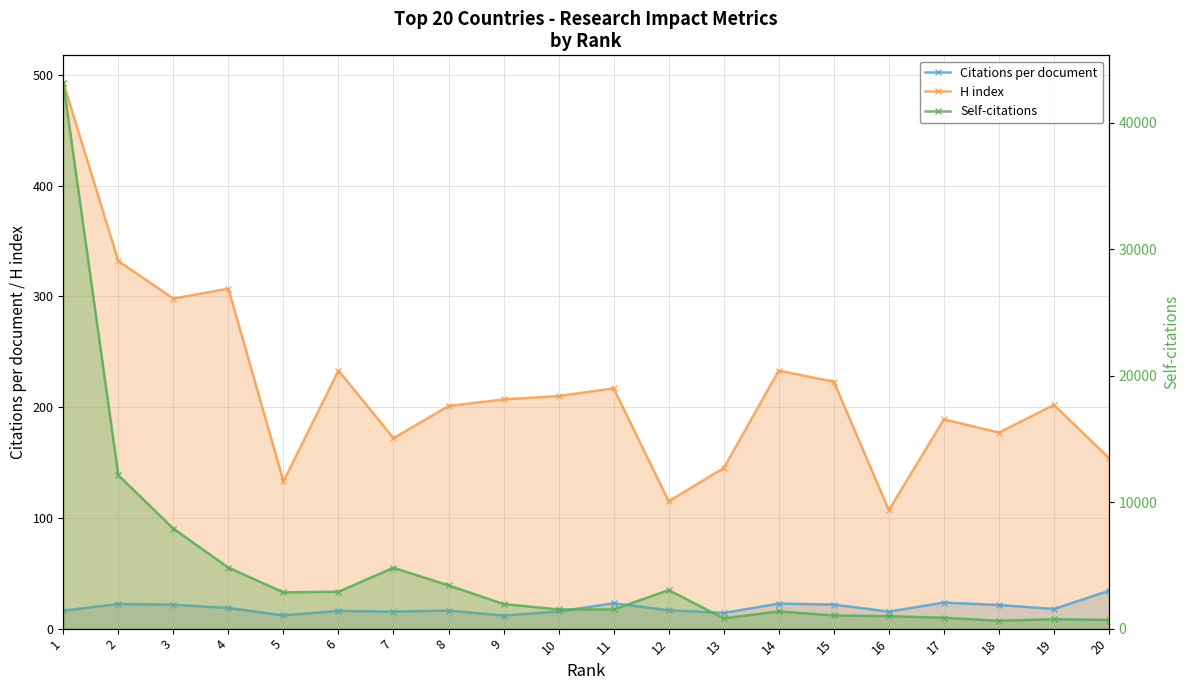

What is the value of the Citations per document point at the 5th from the left?

12.0